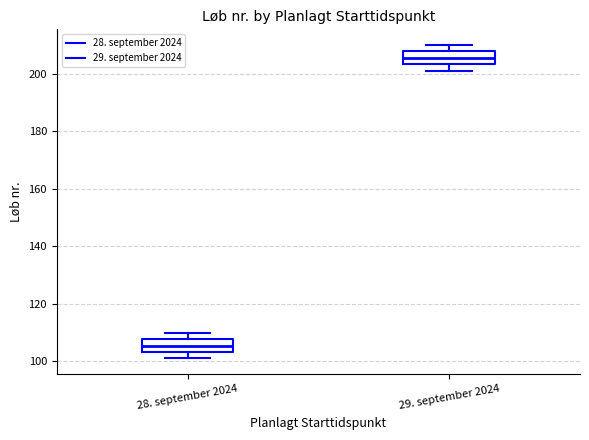

Where does the lower whisker of the box for 29. september 2024 end on the y-axis? The values are not printed on the chart, so give them approximately, as read against the axis.

202